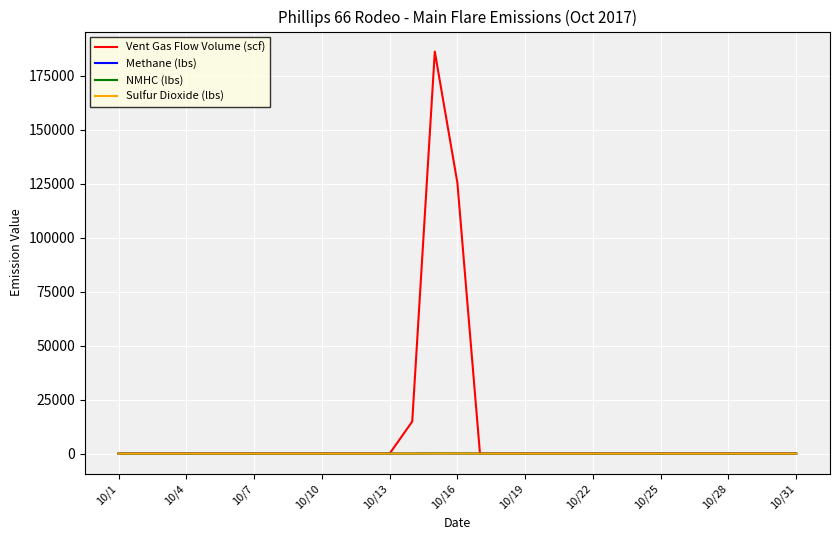

What are all the series names shown in the legend?

Vent Gas Flow Volume (scf), Methane (lbs), NMHC (lbs), Sulfur Dioxide (lbs)